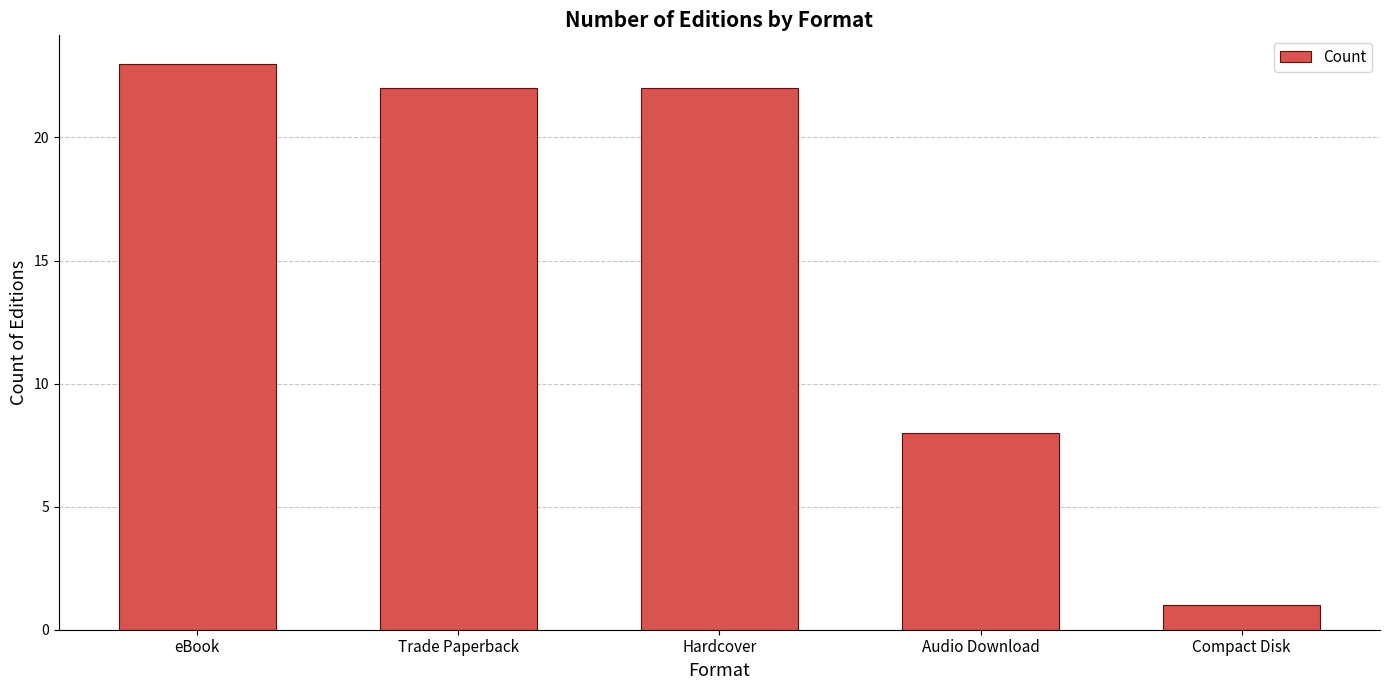

How many categories are shown in the chart?

5